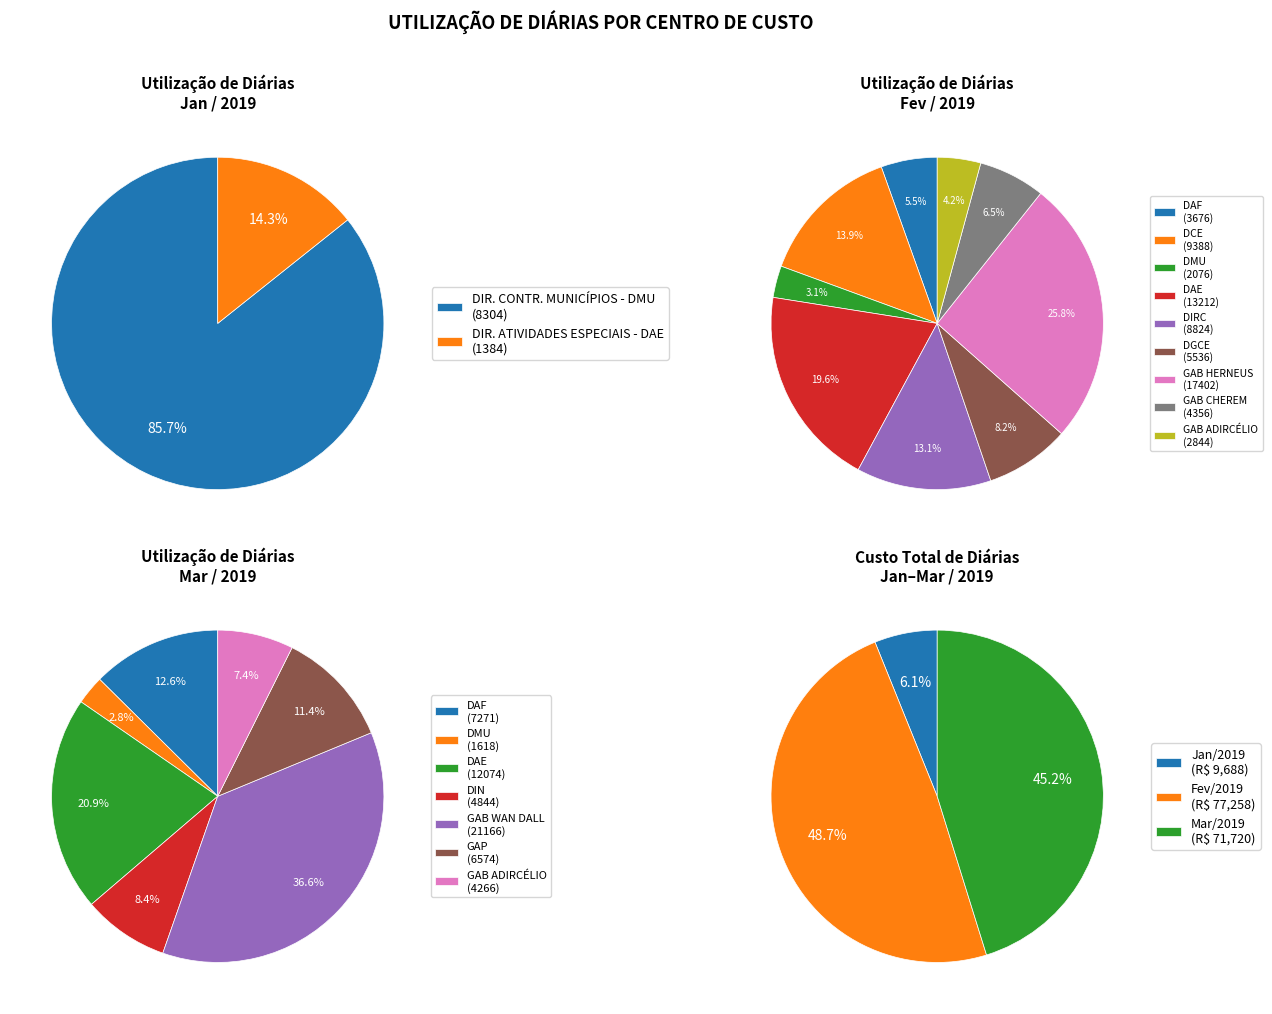

Which category has the smallest portion of the pie?

DIRETORIA DE ATIVIDADES ESPECIAIS - DAE